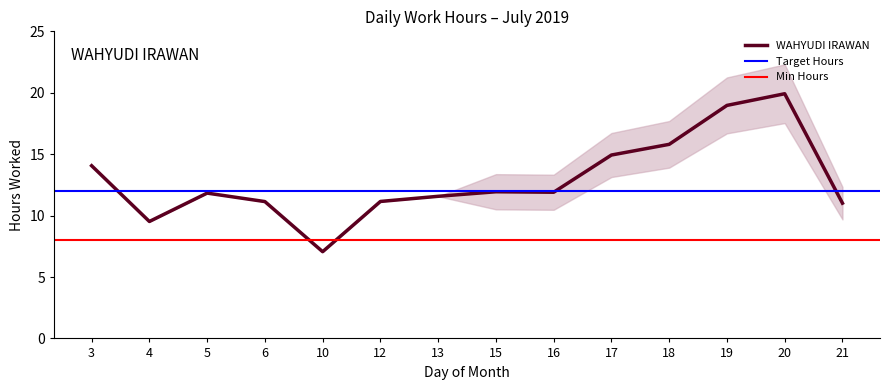

Reading left to right, what are all the values shown in this chart?

14.1	9.5	11.8	11.1	7.1	11.2	11.6	11.9	11.9	14.9	15.8	19.0	19.9	11.0